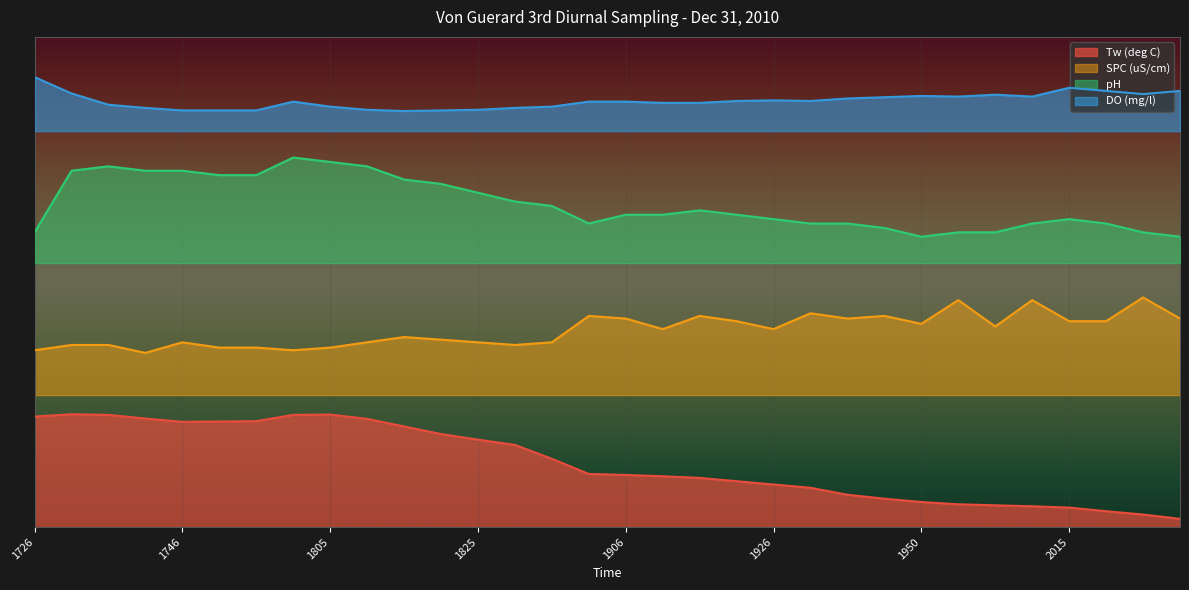

Does the chart display data point markers on the line(s)?

No